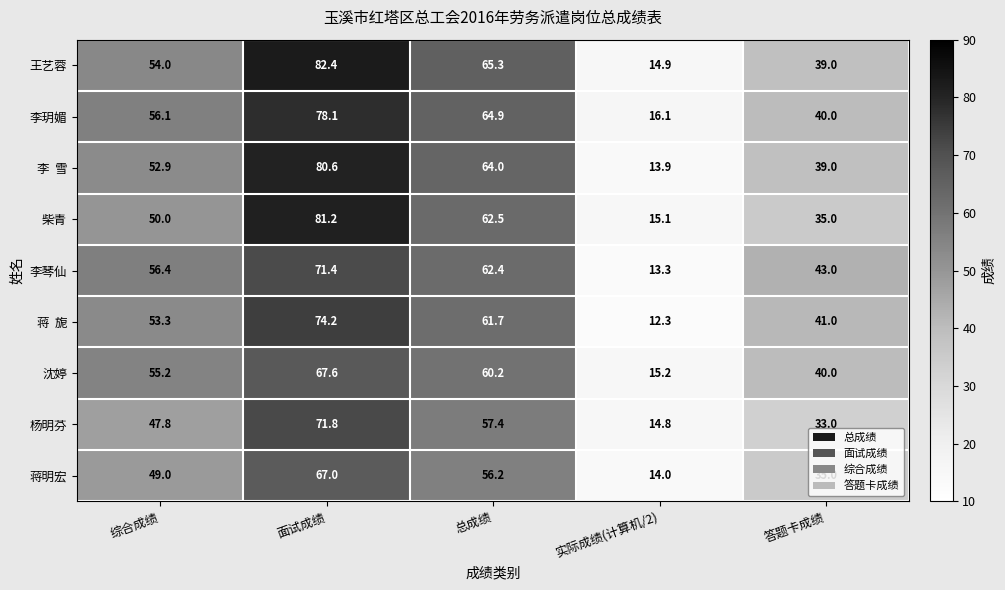

Read the 李玥媚 value at 总成绩.

64.9